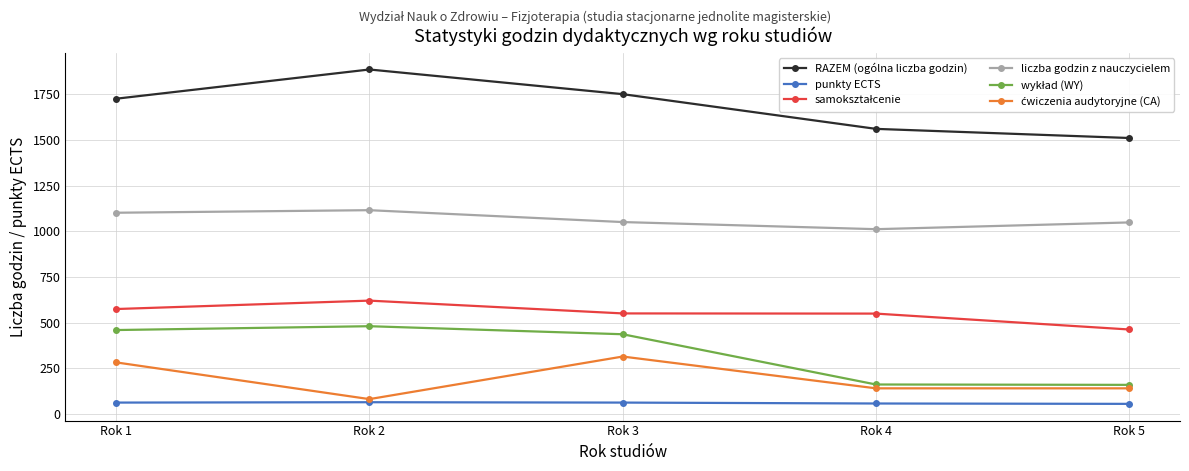

Which series changed the most between Rok 2 and Rok 5?

RAZEM (ogólna liczba godzin)